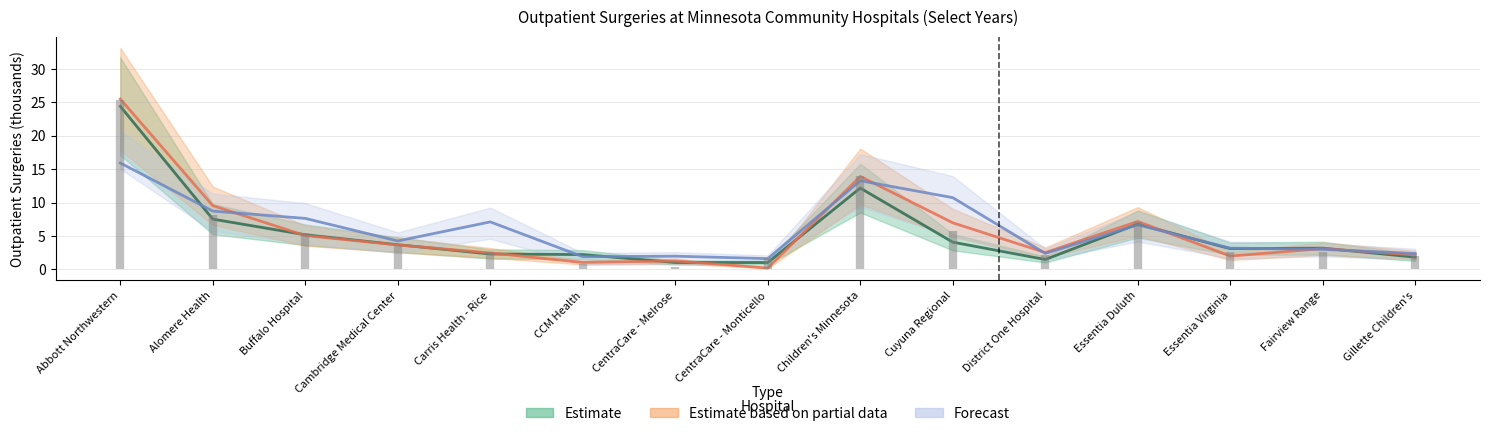

Between which two adjacent categories do 2023 and 2015 first intersect?

Alomere Health and Buffalo Hospital